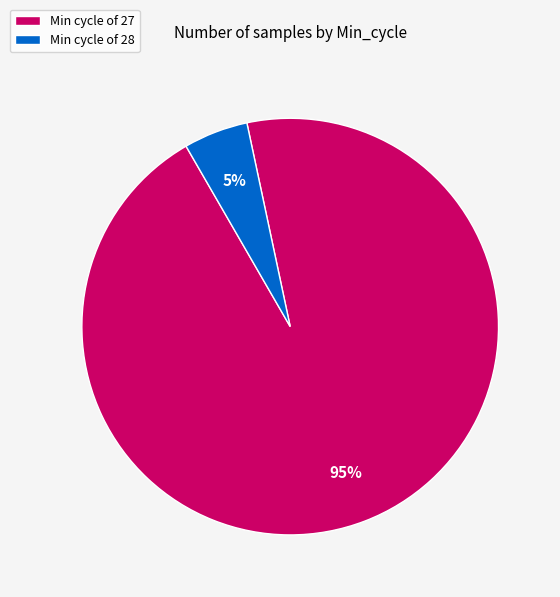

What is the ratio of the value at Min cycle of 27 to the value at Min cycle of 28?

19.0